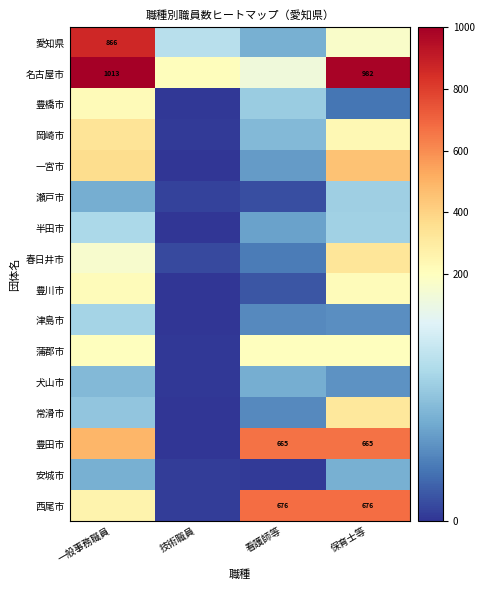

The 名古屋市 series shows 1013 at 一般事務職員. True or false?

True